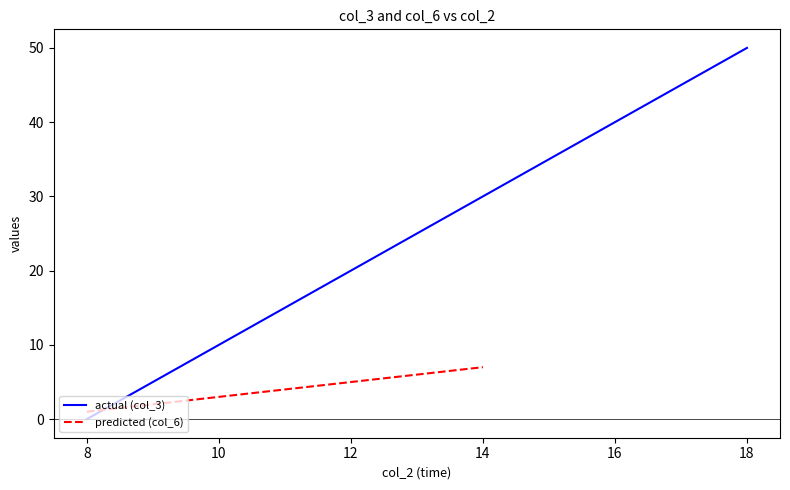

Which label corresponds to the largest value in the chart?

14